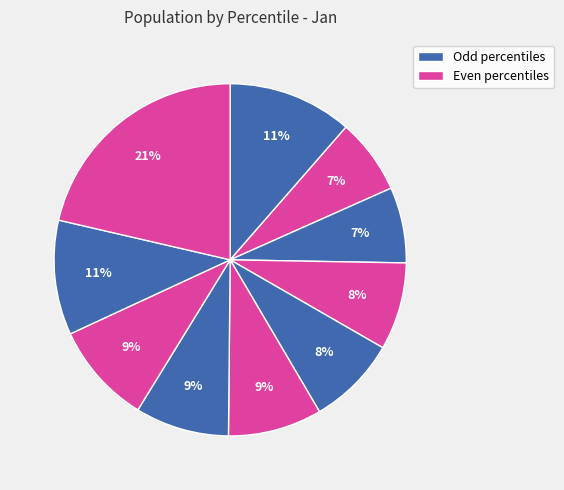

Is there a majority slice in this chart?

No